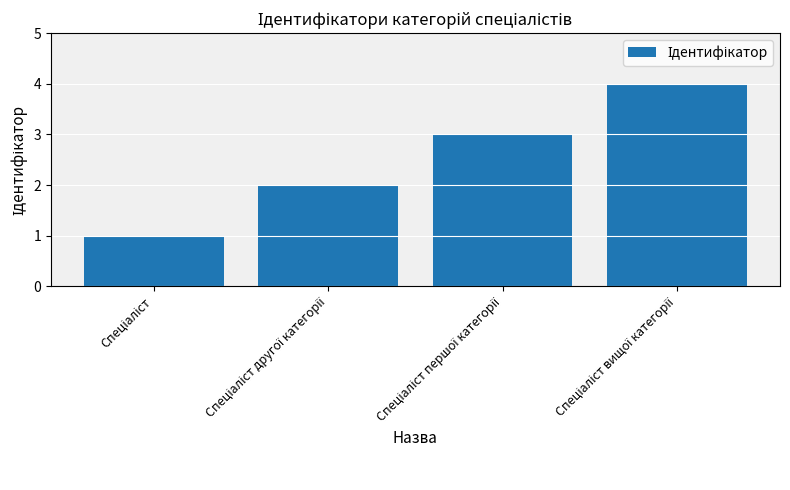

What is the maximum value shown in the chart?

4